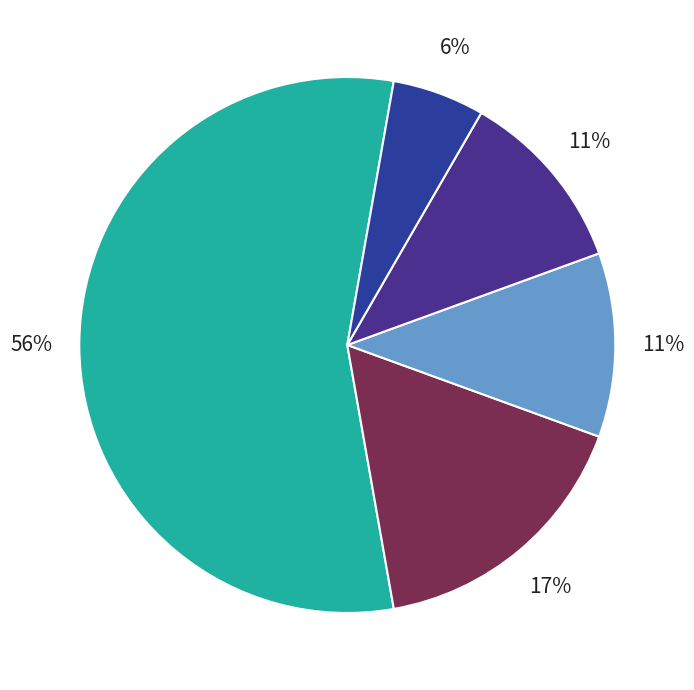

Rank the categories by value from highest to lowest.

TOYOTA, NISSAN, SUZUKI, YAMAHA, MITSUBISHI